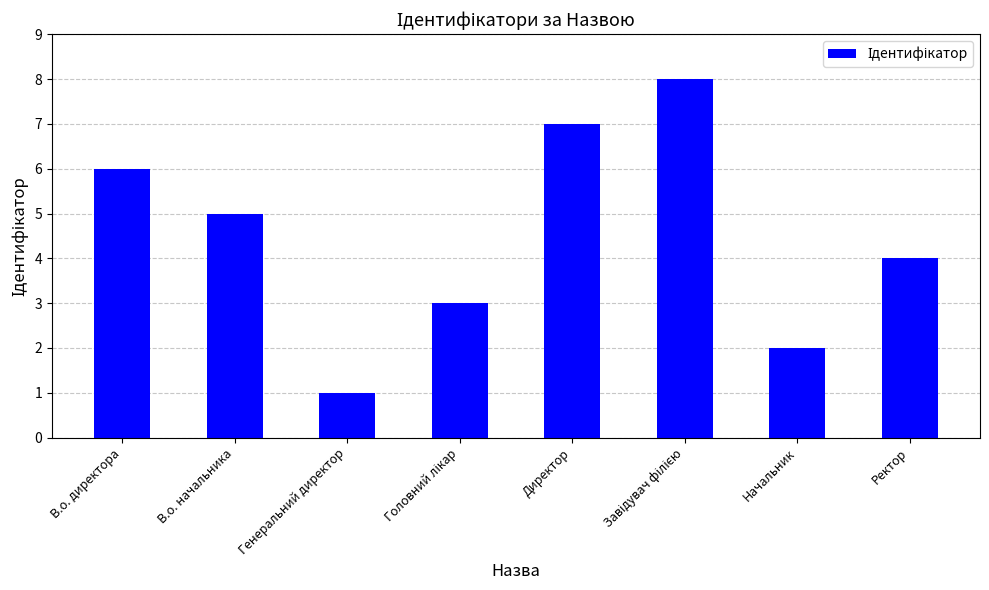

What is the sum of all values?

36